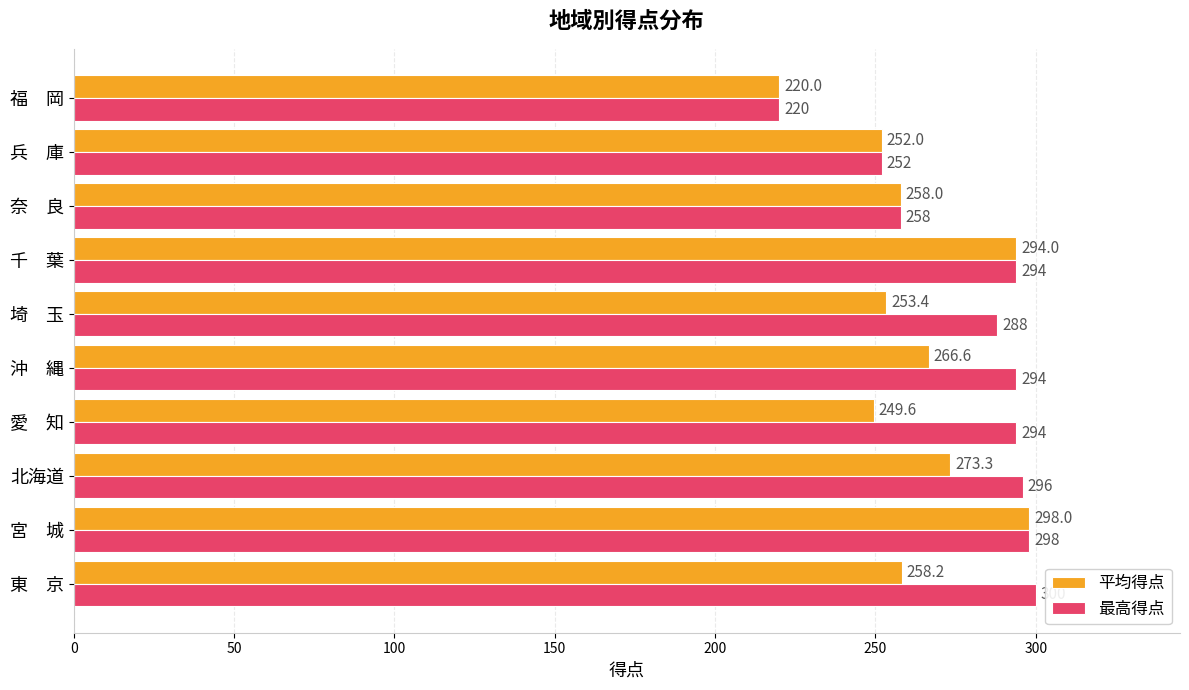

Rank the series by their maximum value, from highest to lowest.

最高得点, 平均得点